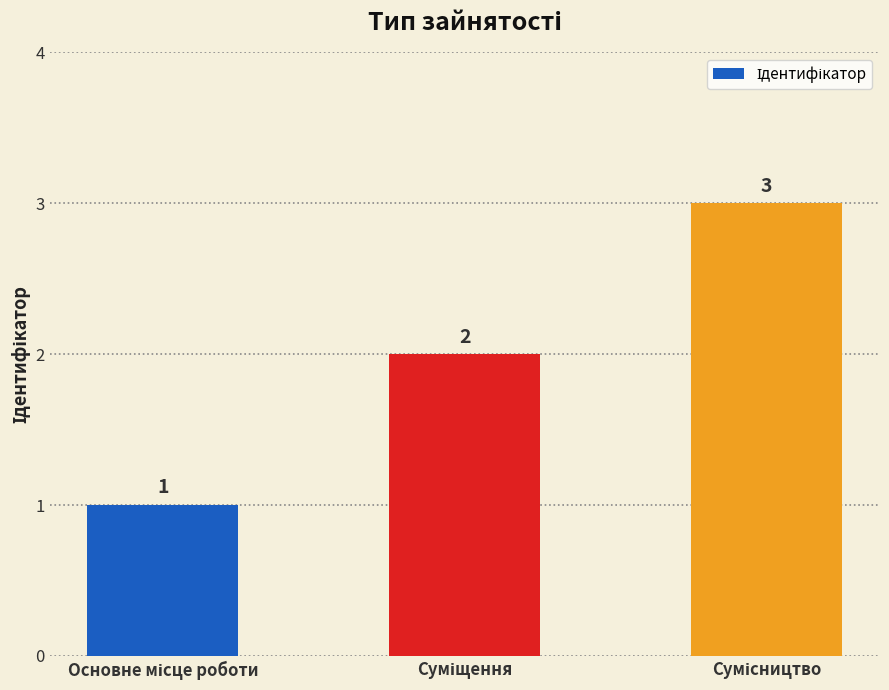

What is the maximum value shown in the chart?

3